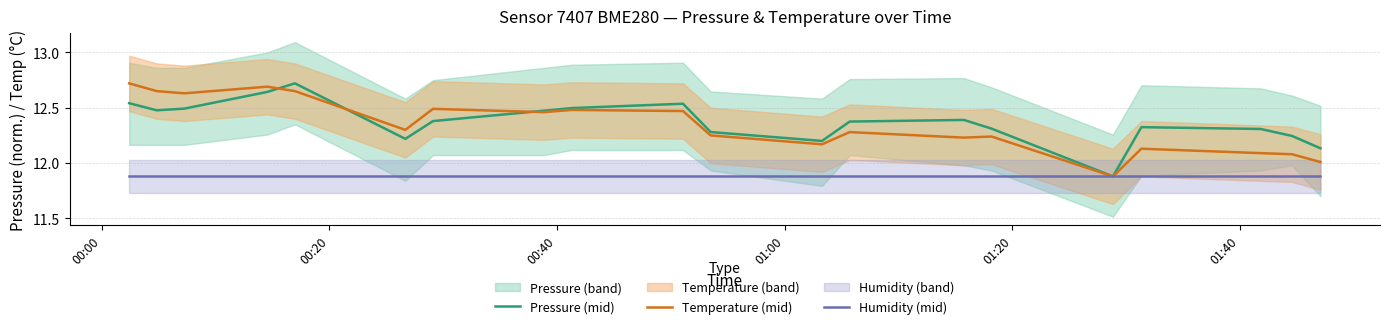

Is the value of Humidity (mid) at 10 greater than the value of Pressure (mid) at 10?

No